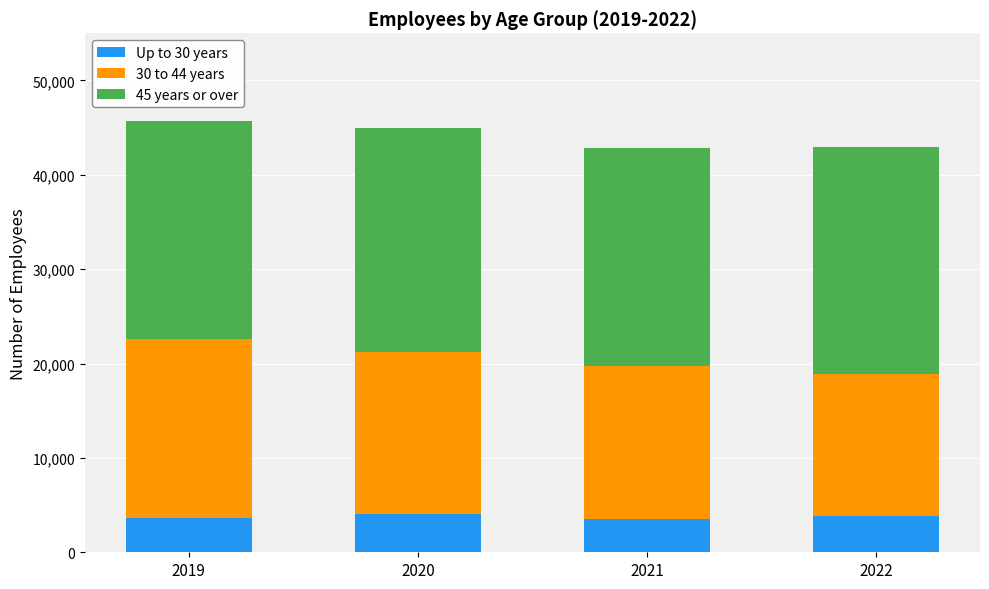

True or false: Up to 30 years has a value of 916 at 2020.

False